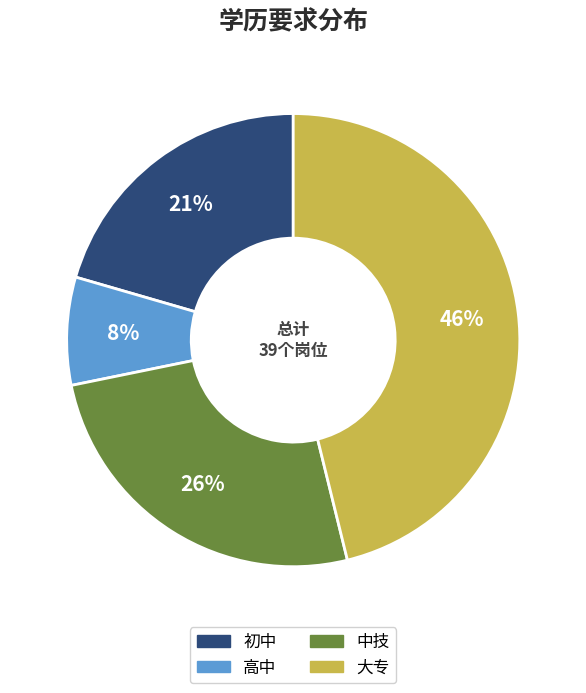

Rank the categories by value from lowest to highest.

高中, 初中, 中技, 大专